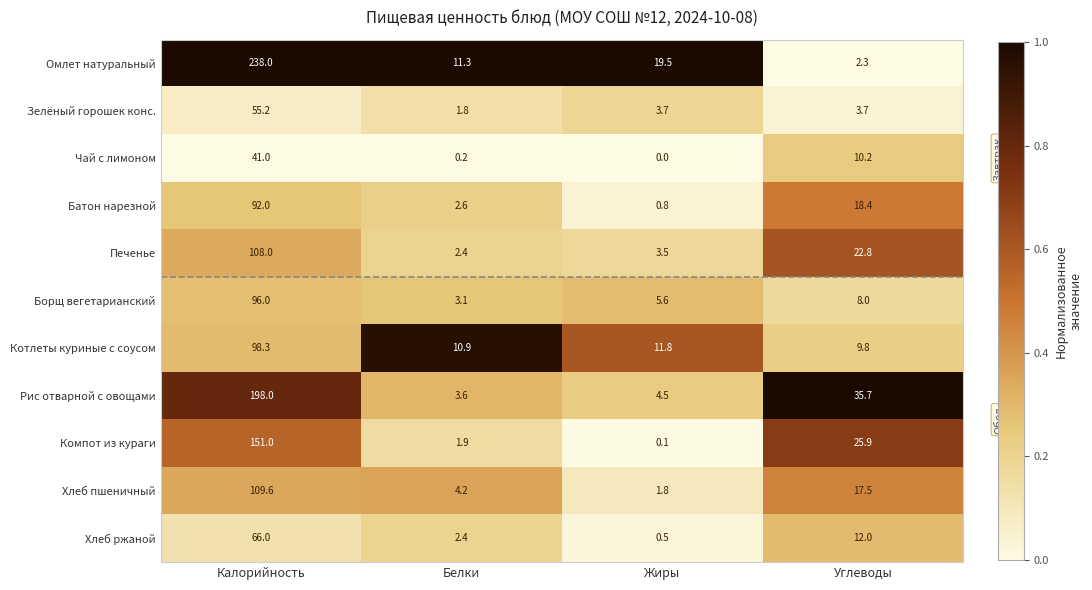

At which category does the chart reach its minimum across all series?

Жиры